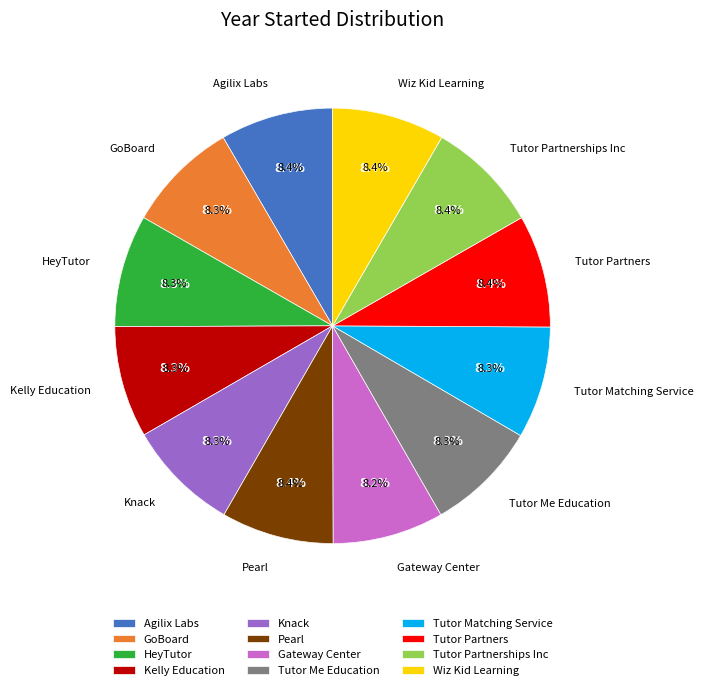

Which has a higher value, Agilix Labs or Tutor Me Education?

Agilix Labs